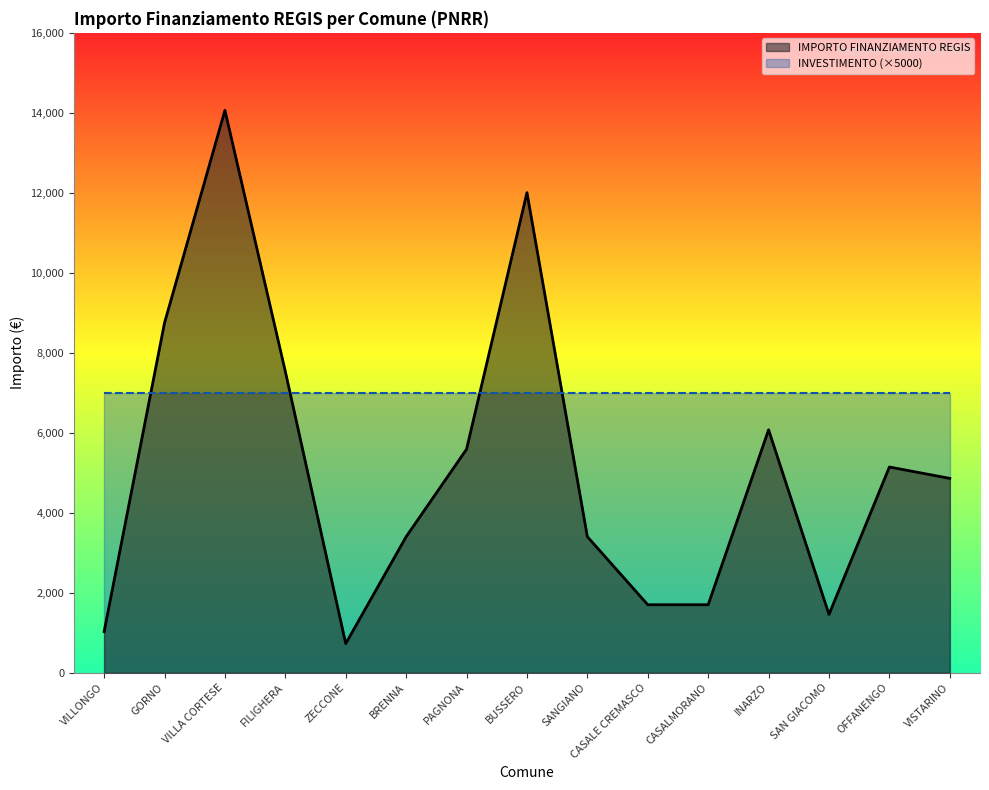

At which label does the data first exceed 4860?

GORNO